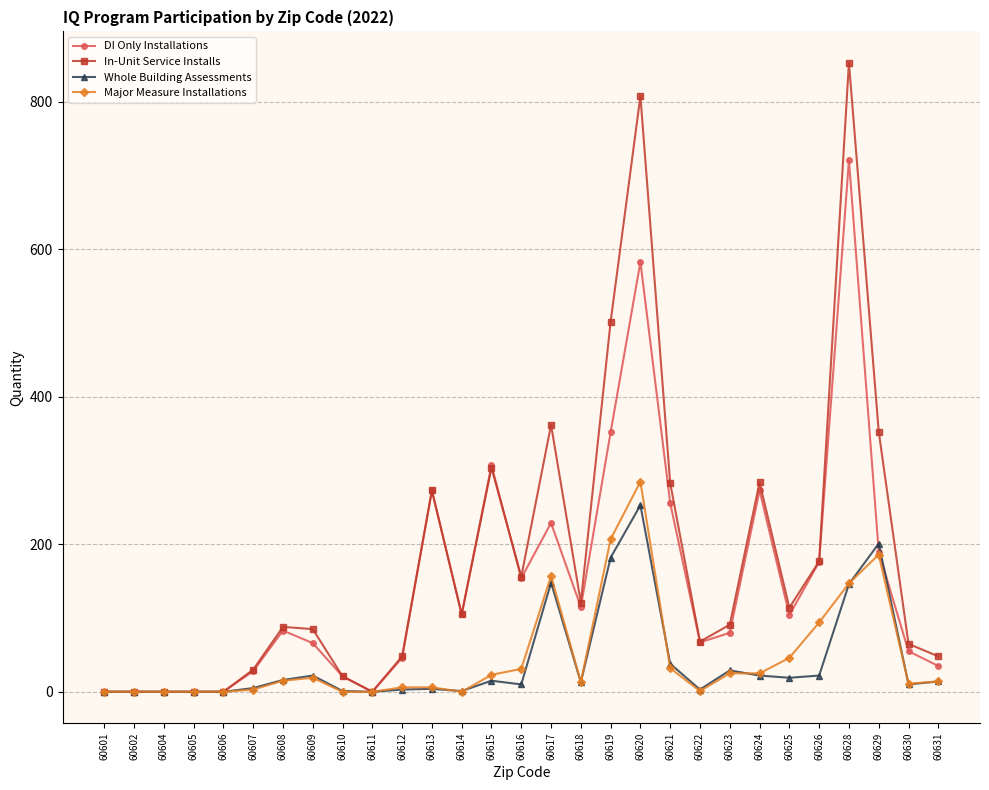

True or false: DI Only Installations has more than 1 interior local peaks.

True